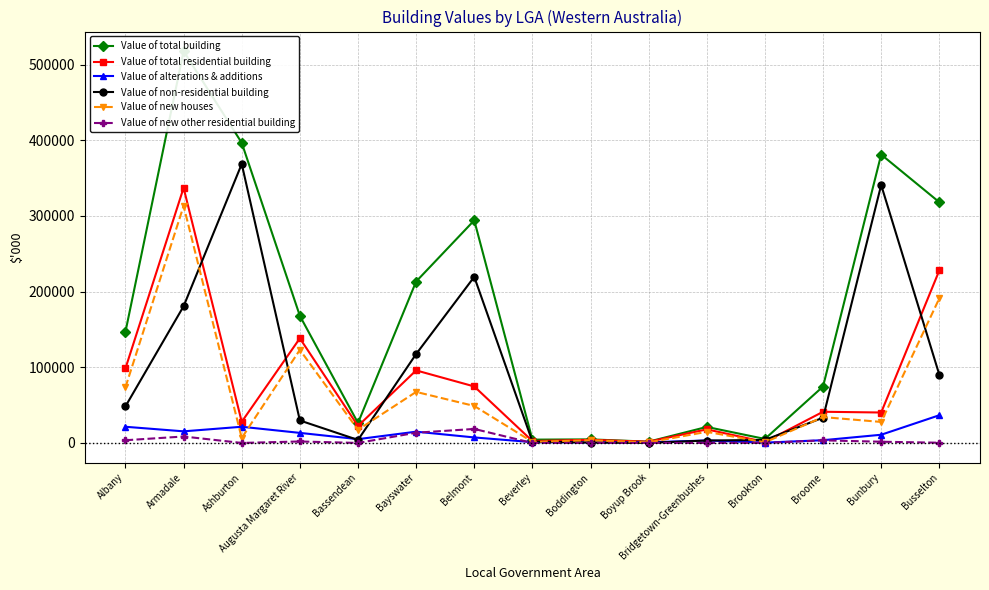

Reading left to right, transcribe all the data shown in this chart.

Value of total building: 146942	517769	396631	167955	26435	213340	294170	4376	4709	1701	21161	5269	74585	381114	318150
Value of total residential building: 98582	337105	27959	138272	22453	95874	74663	2506	4147	1622	17953	1290	41215	40223	227956
Value of alterations & additions: 21382	15344	21389	13301	5001	14901	7278	1068	609	838	3259	426	3626	10836	36608
Value of non-residential building: 48360	180664	368671	29683	3982	117467	219508	1870	561	79	3208	3980	33370	340891	90195
Value of new houses: 73619	313243	6571	123010	17452	67441	48887	1438	3539	784	14693	863	34169	27763	191058
Value of new other residential building: 3580	8518	0	1960	0	13531	18498	0	0	0	0	0	3419	1625	290